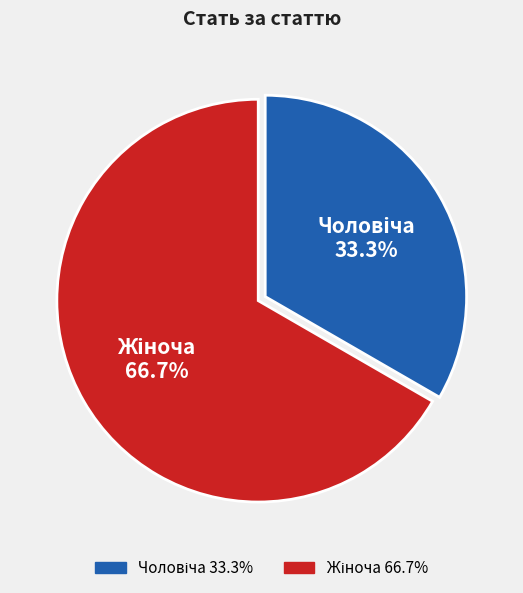

Does any single category account for the majority?

Yes